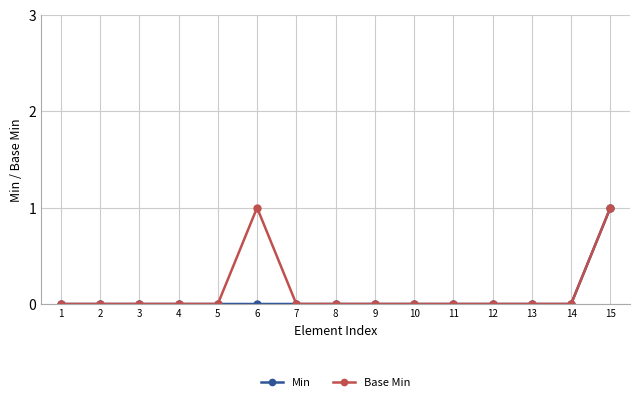

What is the value of the Min point at the 15th from the left?

1